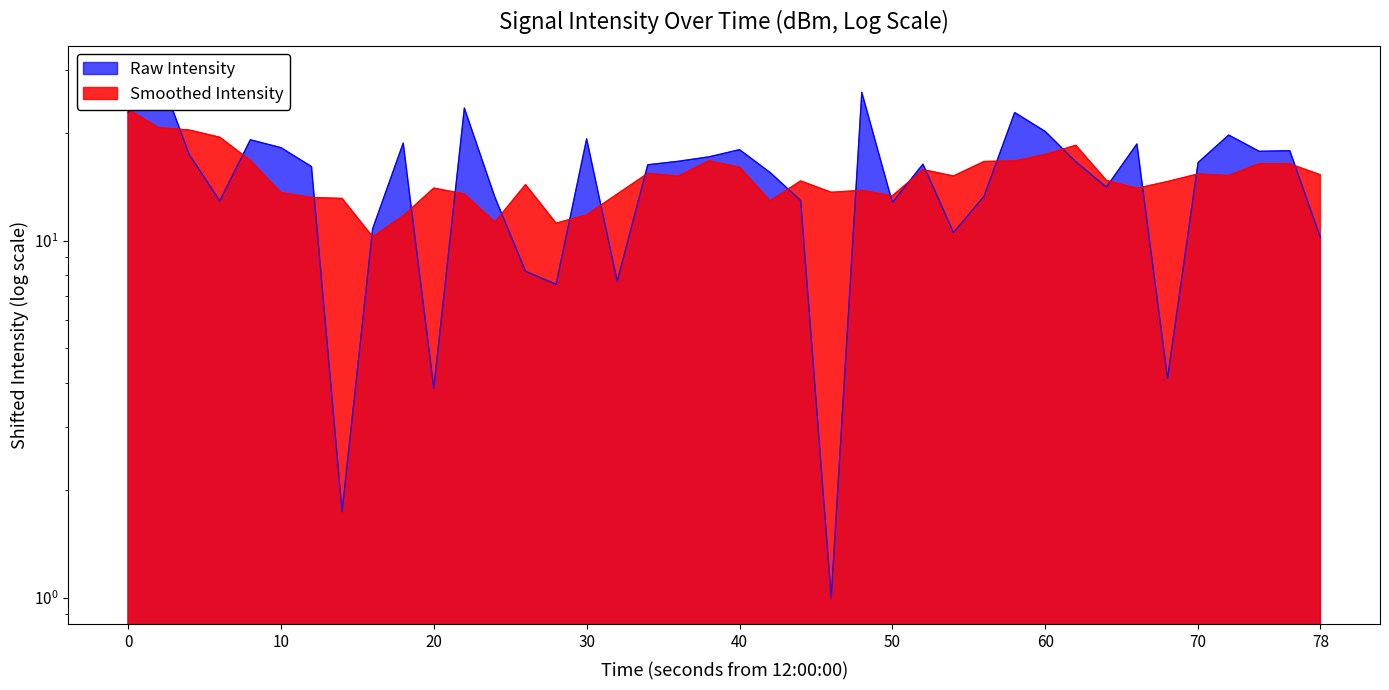

What is the difference between the maximum and second lowest values?

28.0